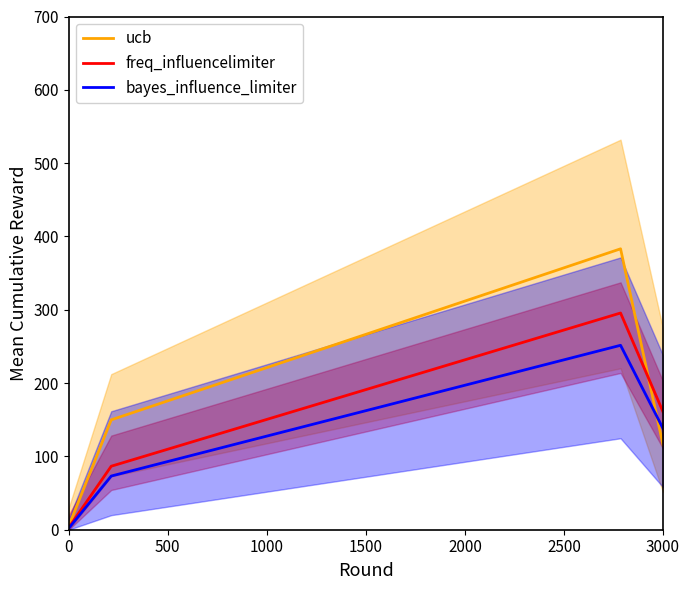

What is the maximum value for ucb?

383.1